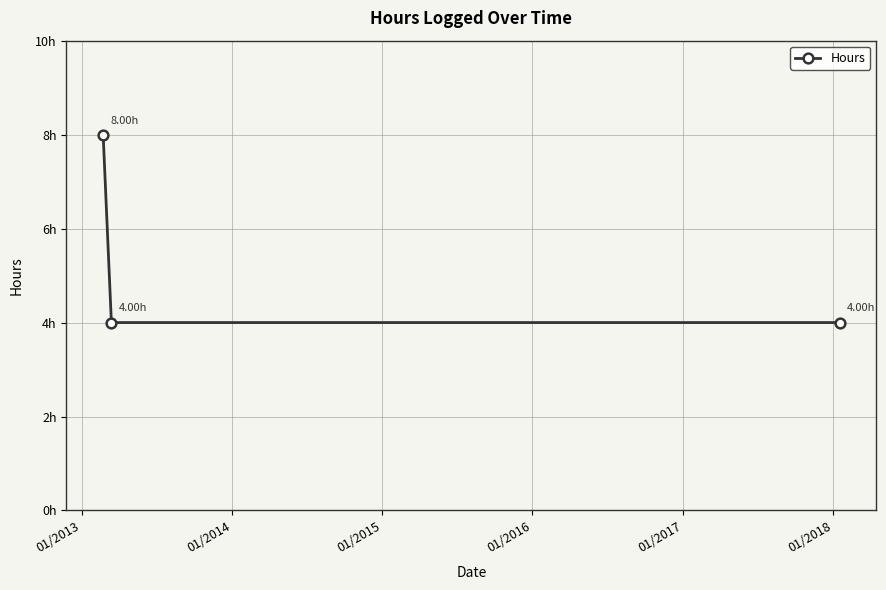

Does the chart have visible grid lines?

Yes